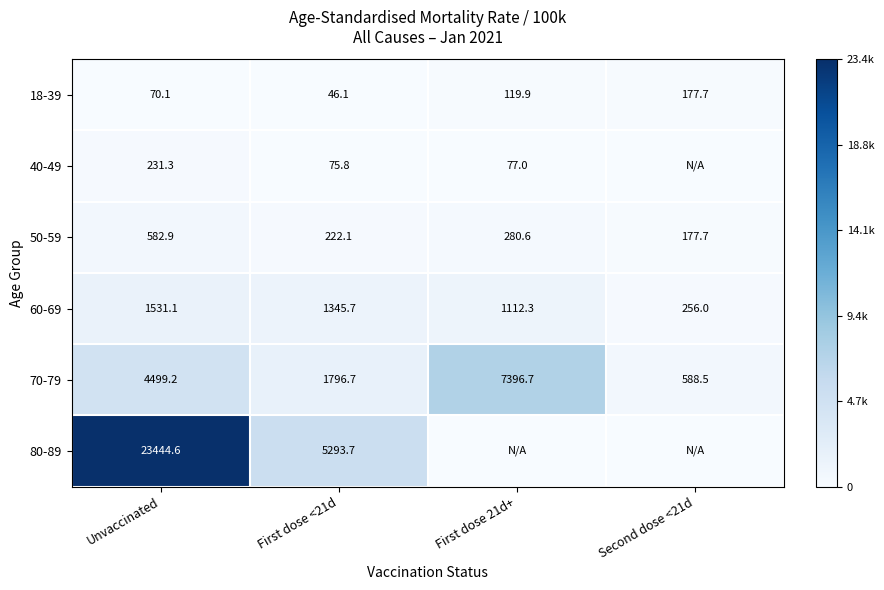

Which series changed the most between Unvaccinated and First dose <21d?

80-89